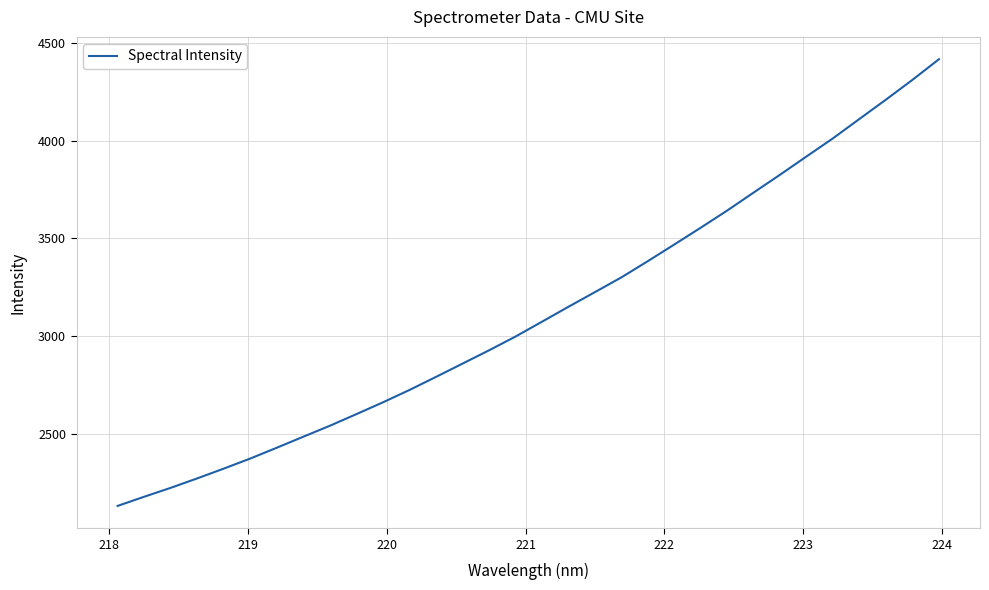

What is the maximum value shown in the chart?

4416.6